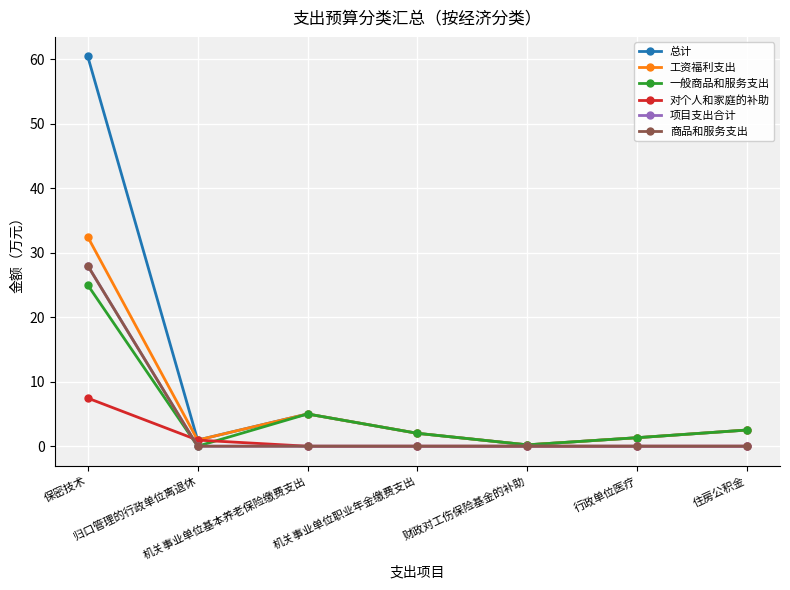

Is this an area chart (filled region under the line)?

No